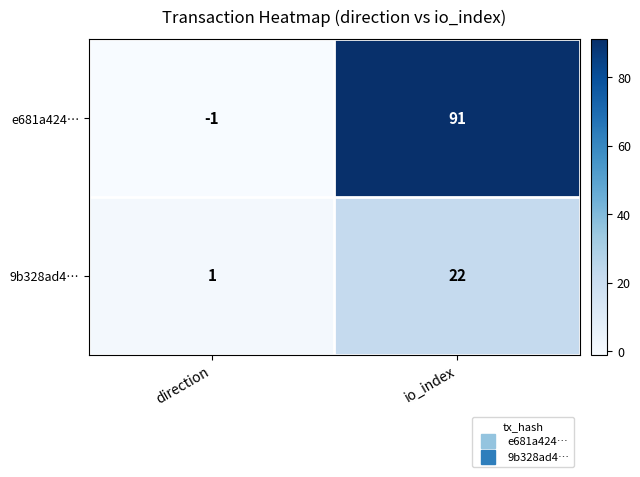

Rank the series by their average value, from highest to lowest.

e681a424…, 9b328ad4…